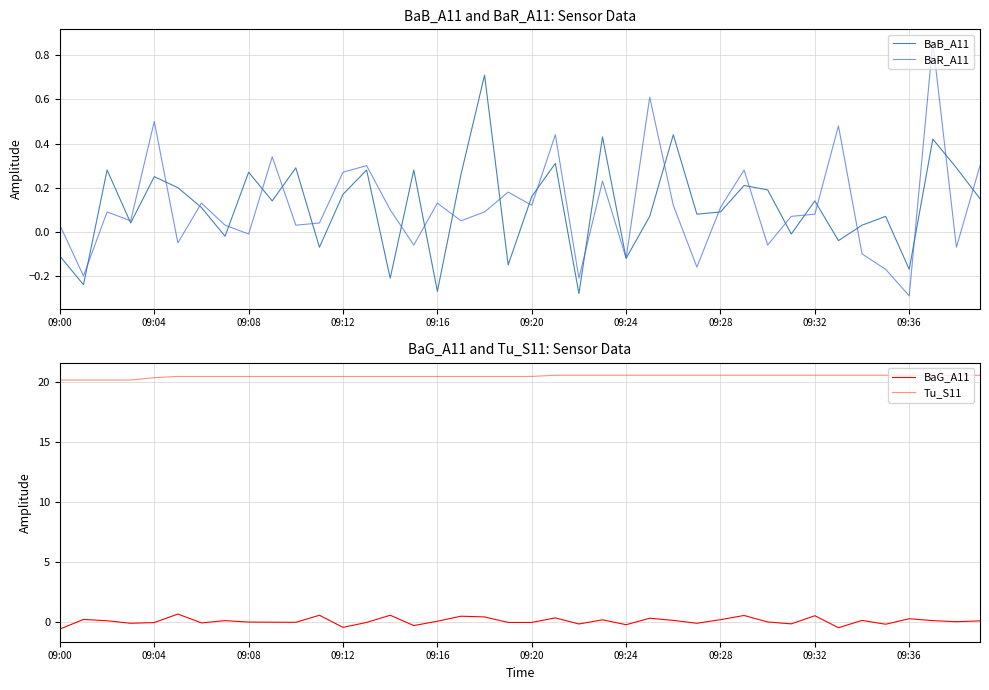

True or false: BaB_A11 and Tu_S11 cross at least once.

False